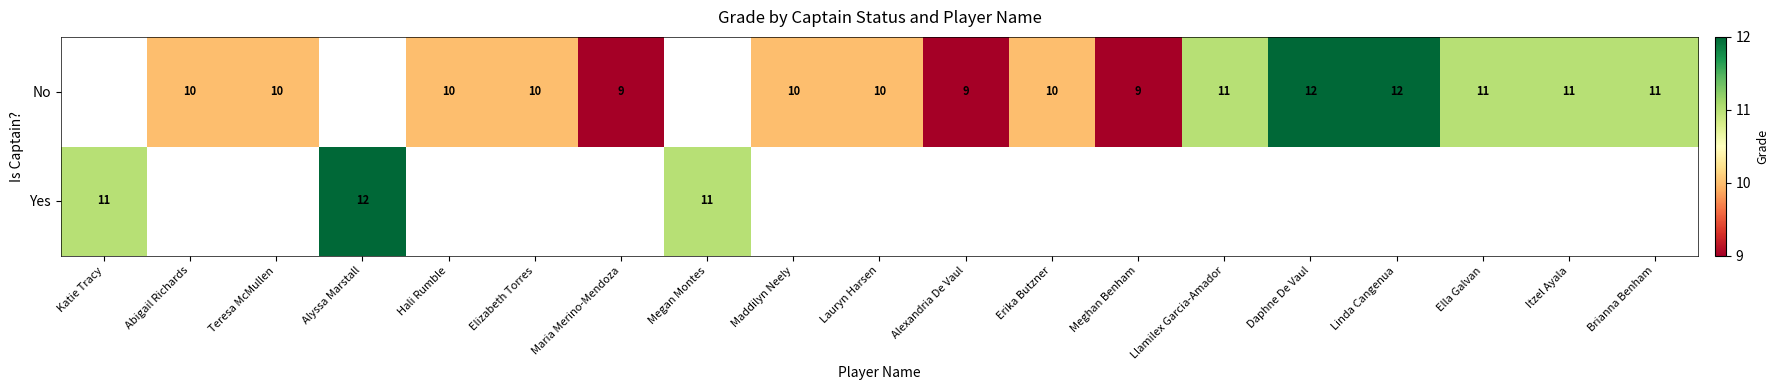

What is the sum of the No values at Linda Cangenua and Ella Galvan?

23